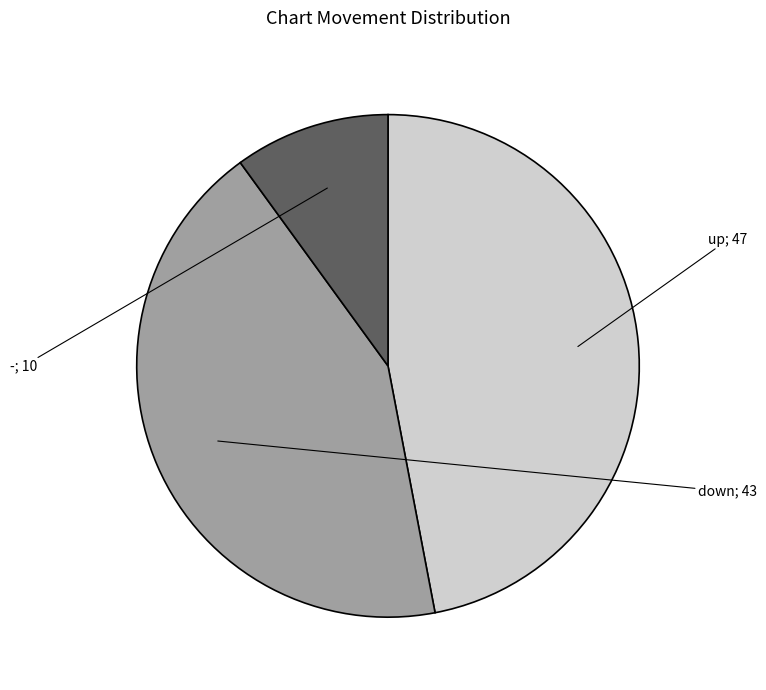

Does any single category account for the majority?

No